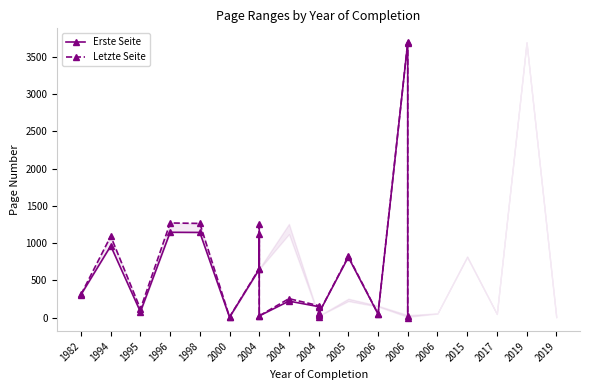

Is it true that Letzte Seite equals 171 at 2004?

False